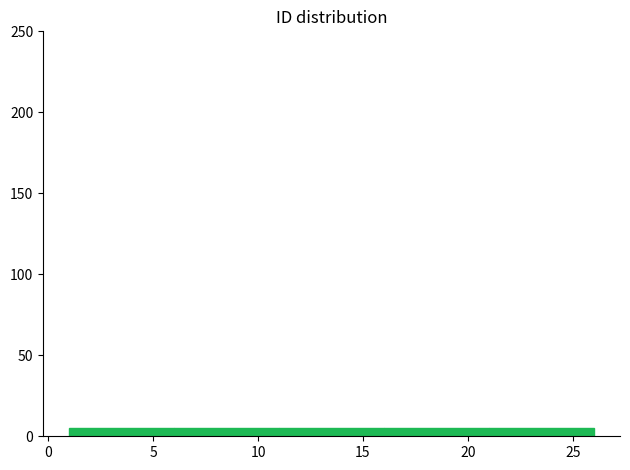

Reading left to right, transcribe this chart: for each bar, give the range it covers on the x-axis and its height. The values are not printed on the chart, so give them approximately, as read against the axis.

1 to 6: 5
6 to 11: 5
11 to 16: 5
16 to 21: 5
21 to 26: 5